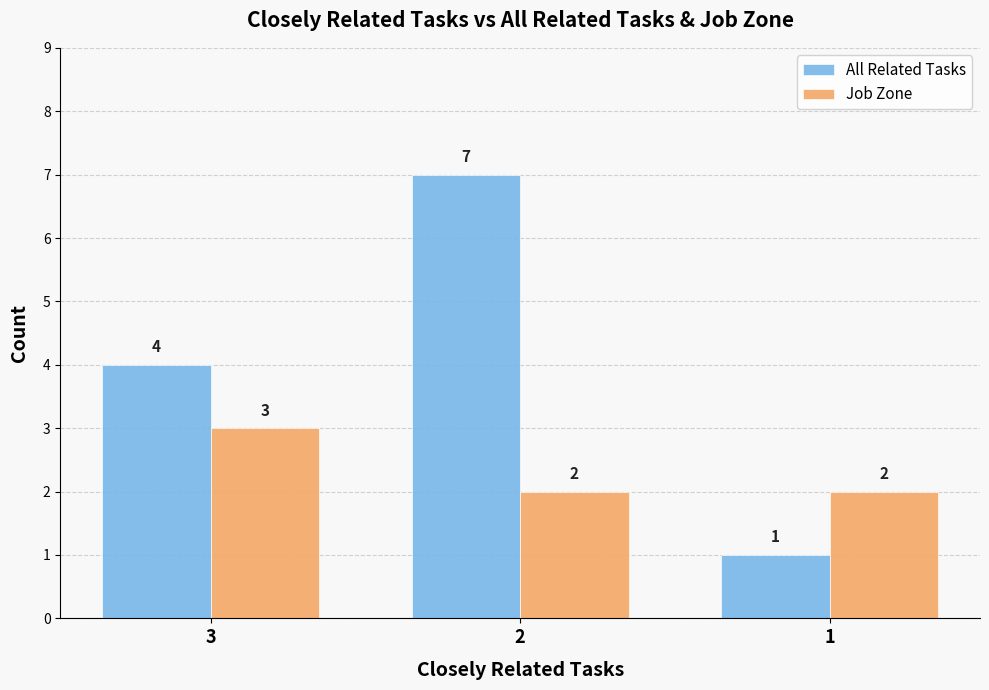

List the series in order of their peak value, highest first.

All Related Tasks, Job Zone